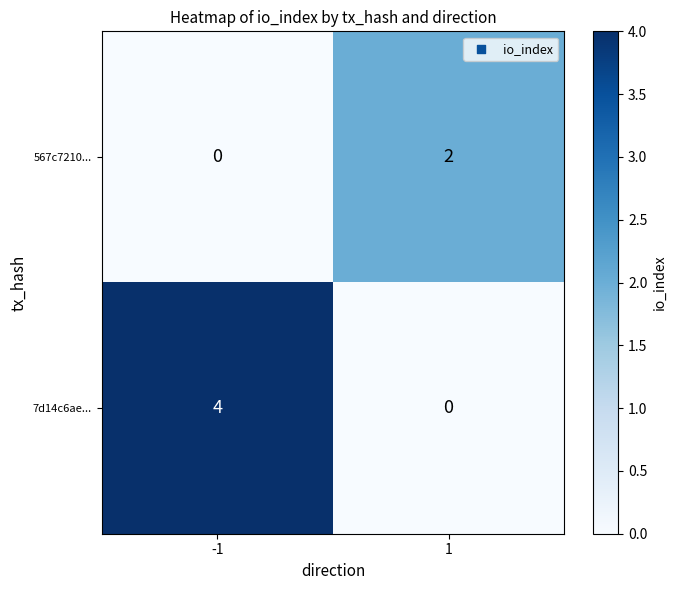

Count the number of categories in the chart.

2